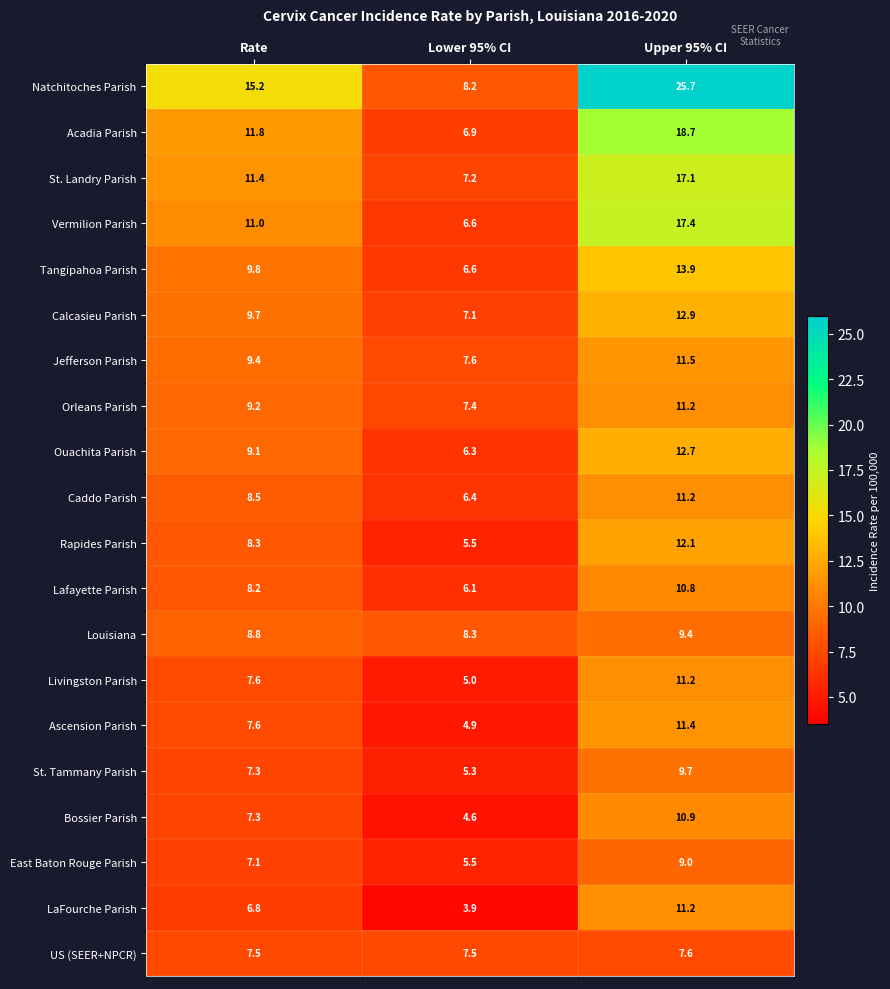

What is the spread (max minus min) of values at Lower 95% CI?

4.4